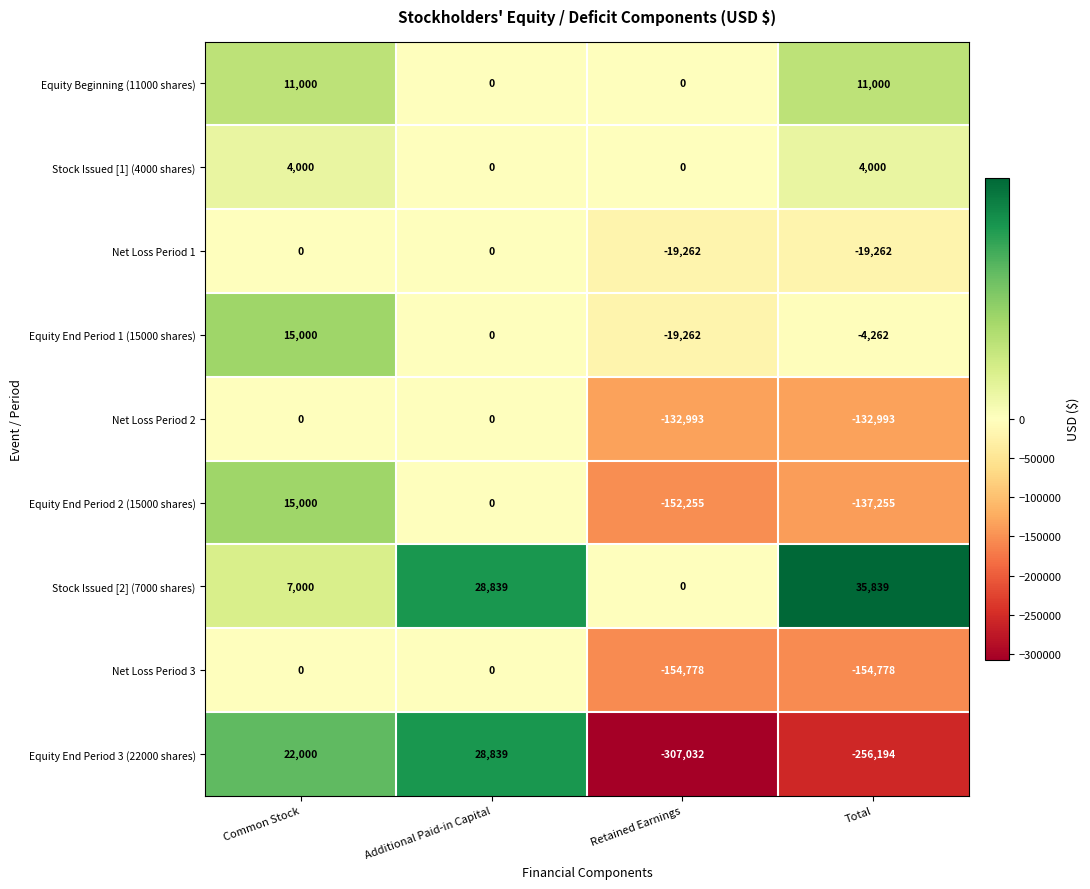

How many categories are shown in the chart?

4